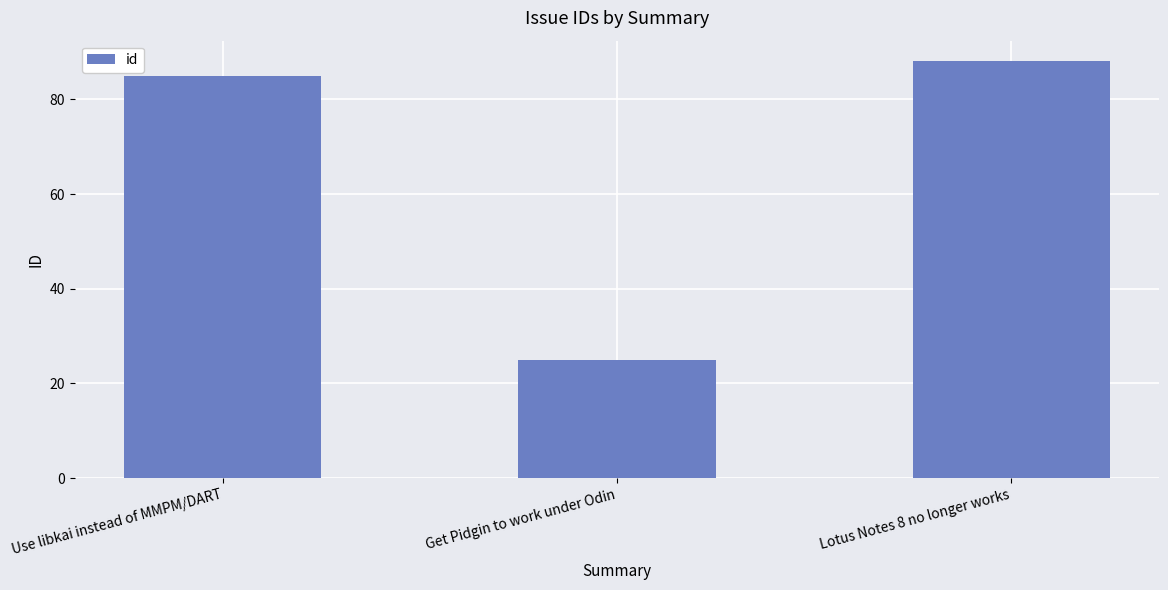

What value does the data have at Get Pidgin to work under Odin, to the nearest 5?

25